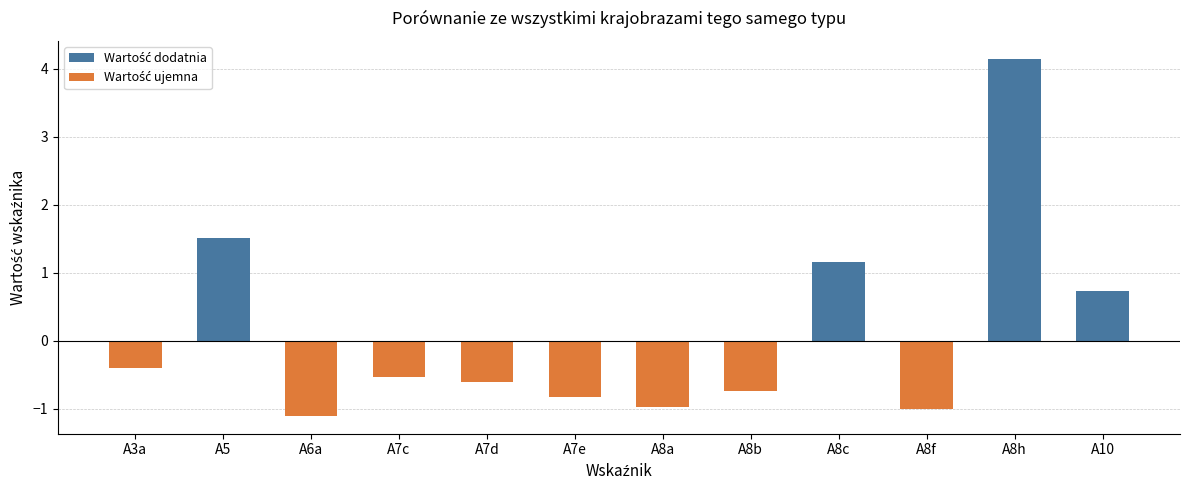

What is the sum of the values at A8h and A8c?

5.3